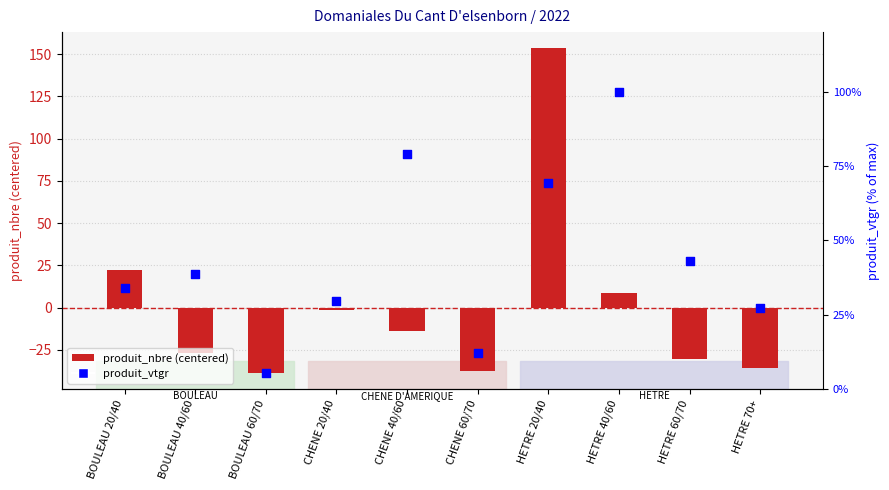

At which category is the sum across all series the highest?

HETRE 20/40